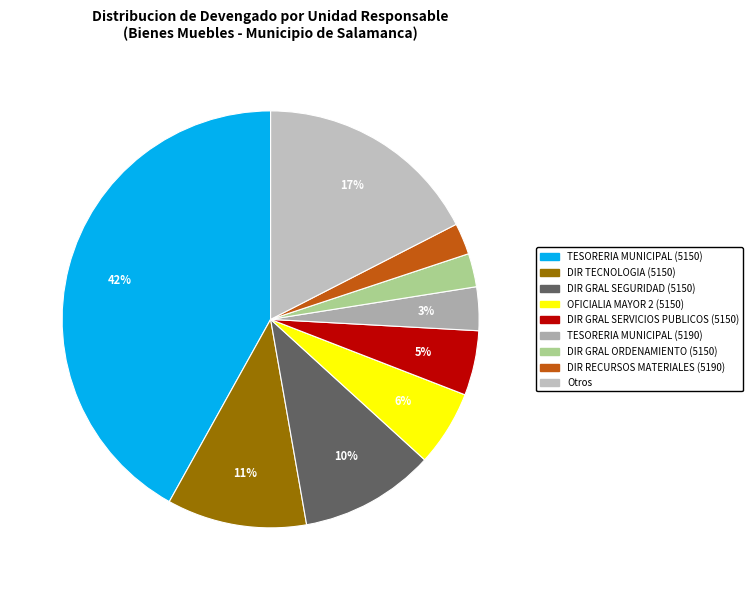

Is there a majority slice in this chart?

No